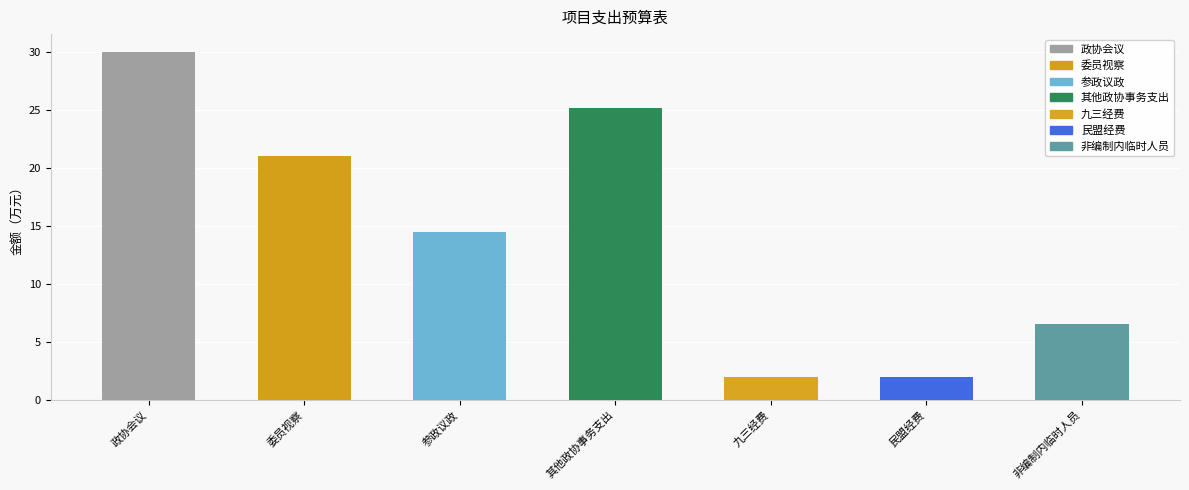

What is the smallest value displayed?

2.0